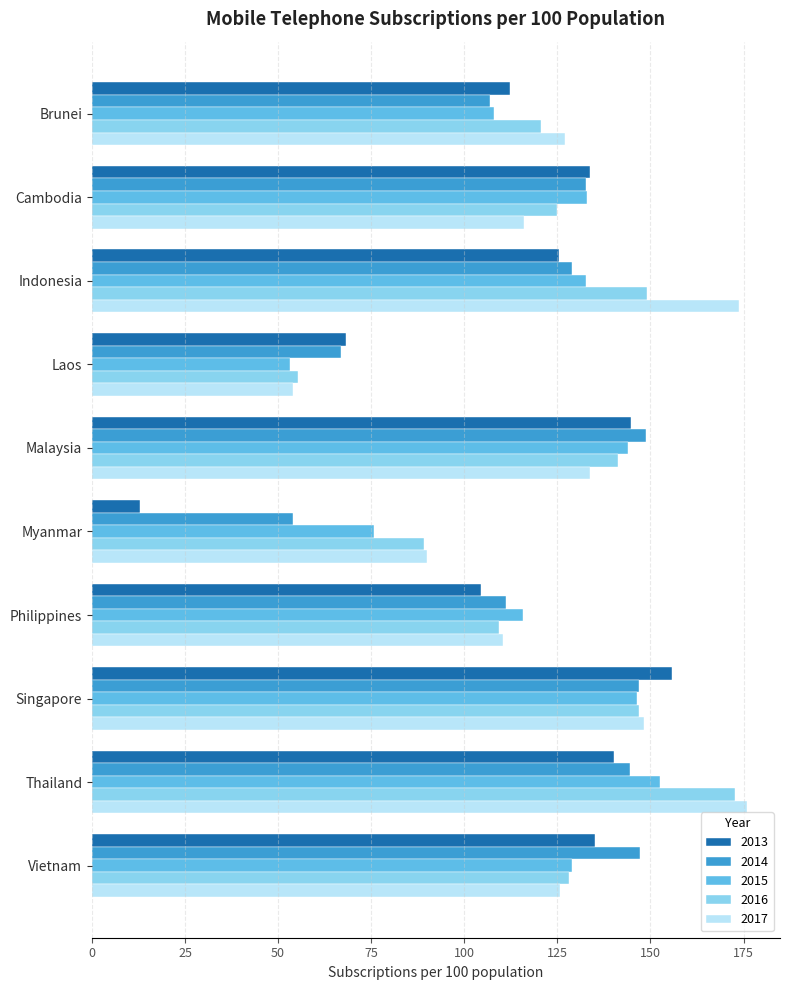

What is the minimum value for 2015?

53.1